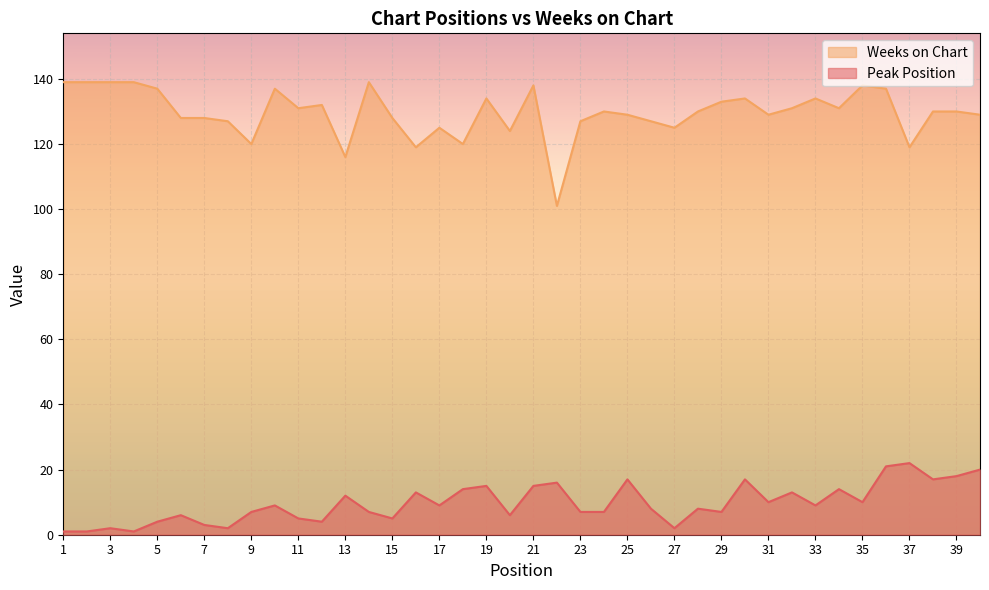

Where is Weeks on Chart nearest to the value 120?

9